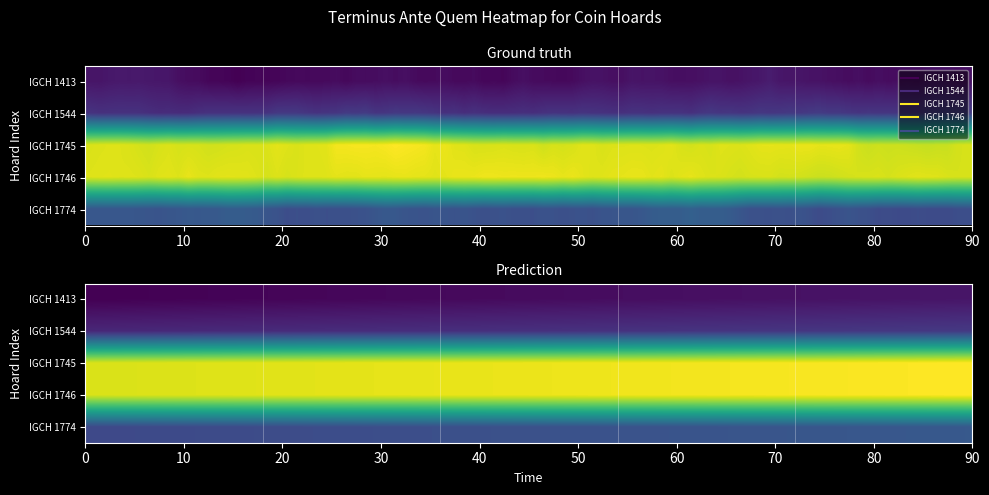

The IGCH 1413 series shows -127 at IGCH 1745. True or false?

False